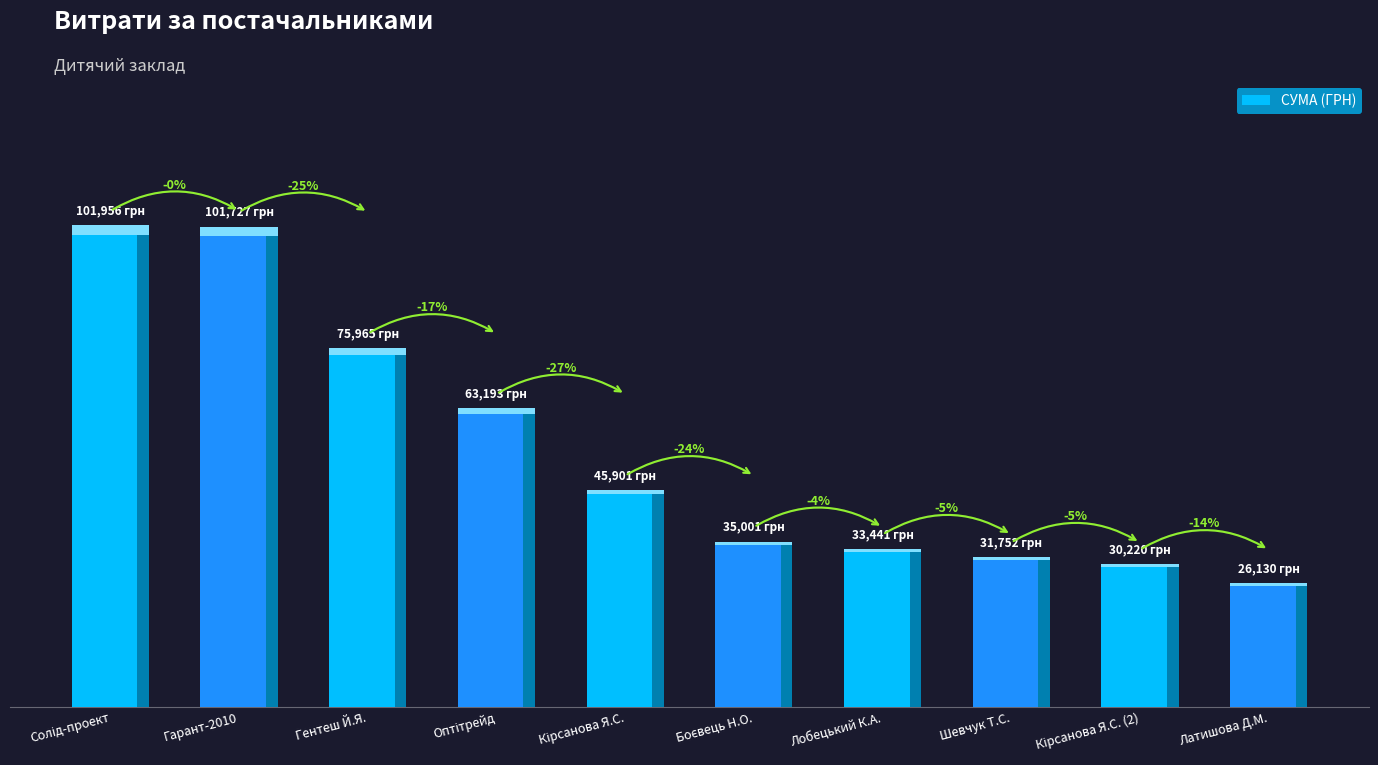

What is the change in value from Кірсанова Я.С. (2) to Латишова Д.М.?

-4090.0